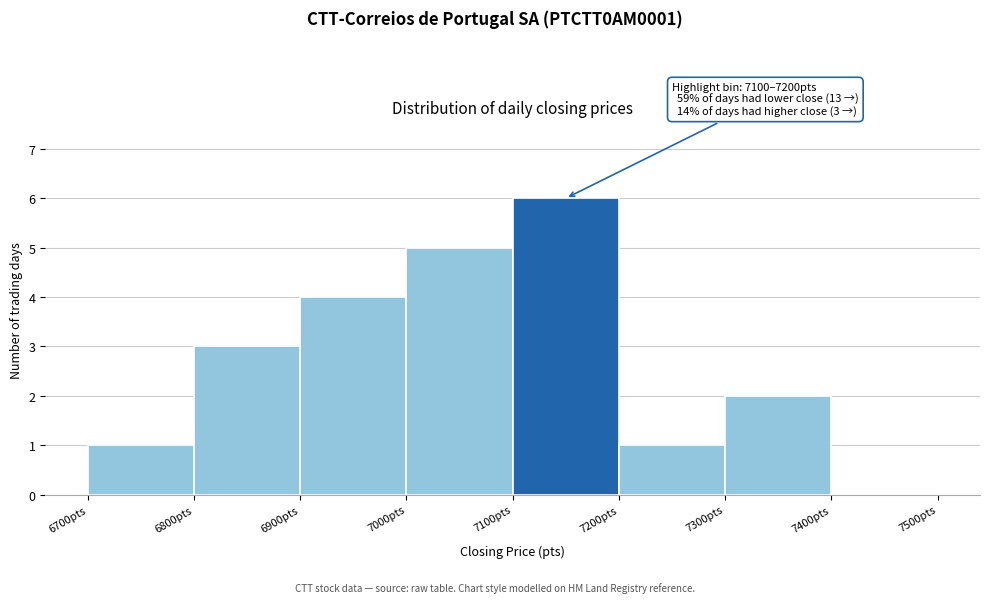

Which range on the x-axis has the tallest bar?

7100 to 7200